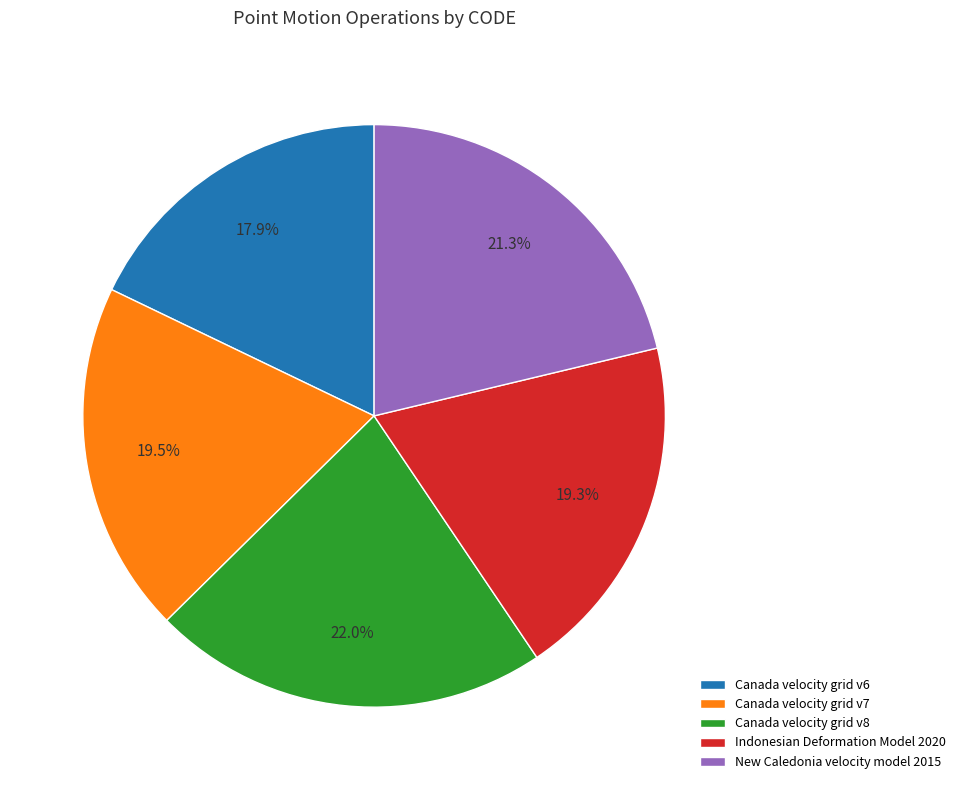

Which category has the smallest portion of the pie?

Canada velocity grid v6